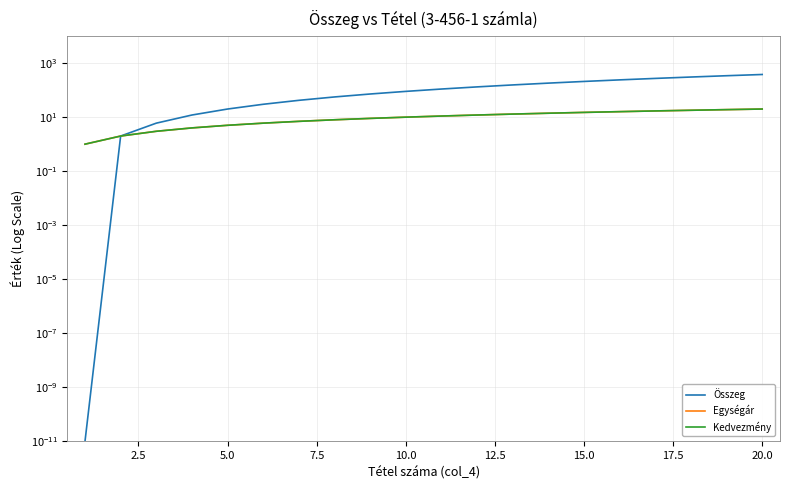

Does the chart display data point markers on the line(s)?

No